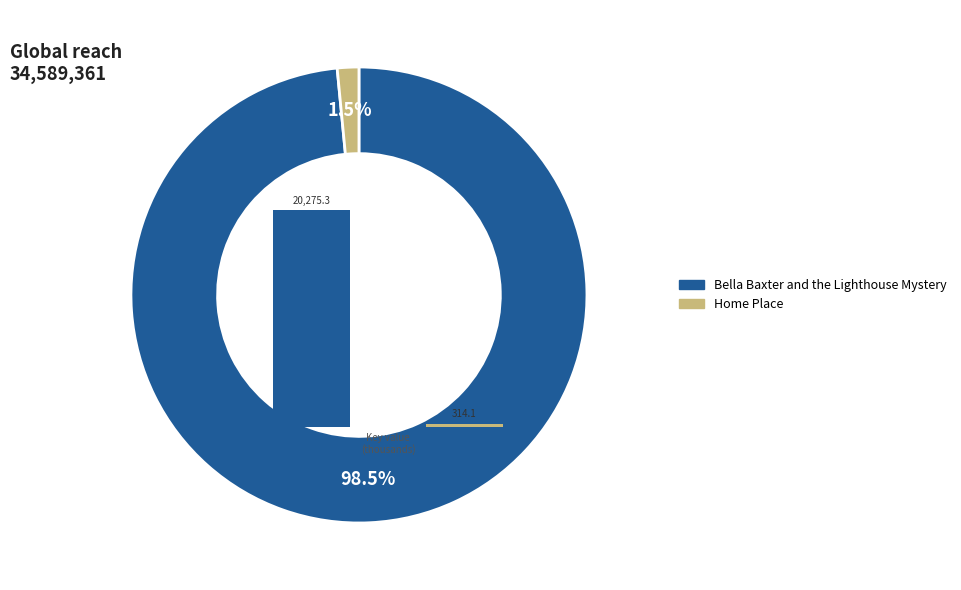

True or false: Bella Baxter and the Lighthouse Mystery accounts for 99% of the total.

False